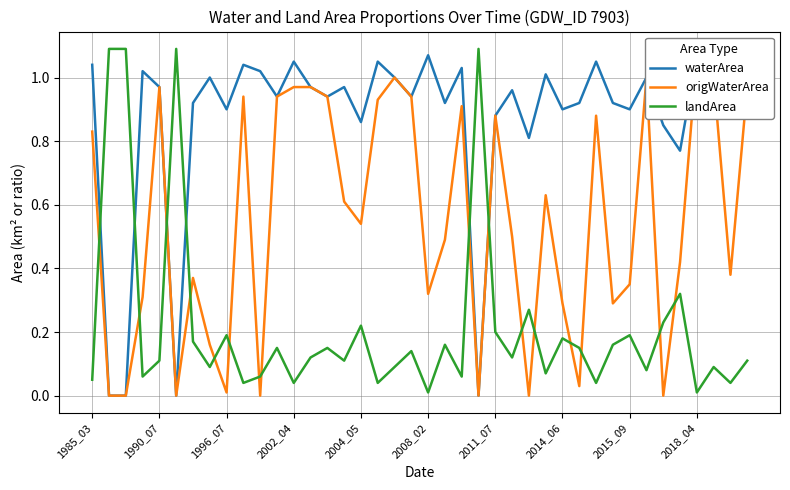

Rank the series by their average value, from highest to lowest.

waterArea, origWaterArea, landArea